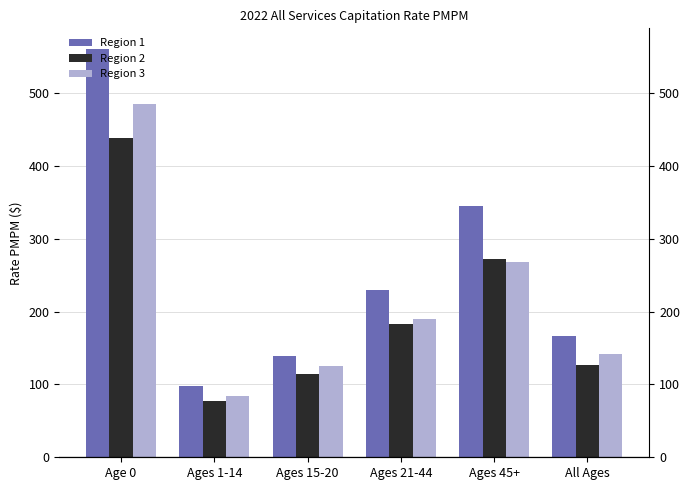

The Region 3 series shows 274.6 at Ages 21-44. True or false?

False